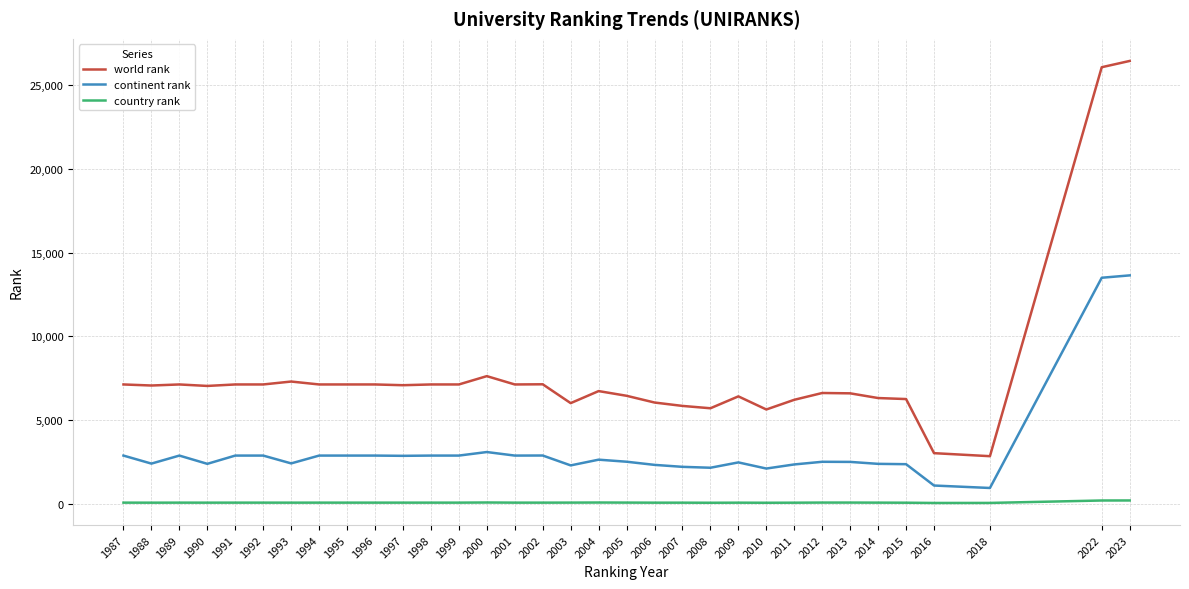

What is the highest value of the world rank series?

26418